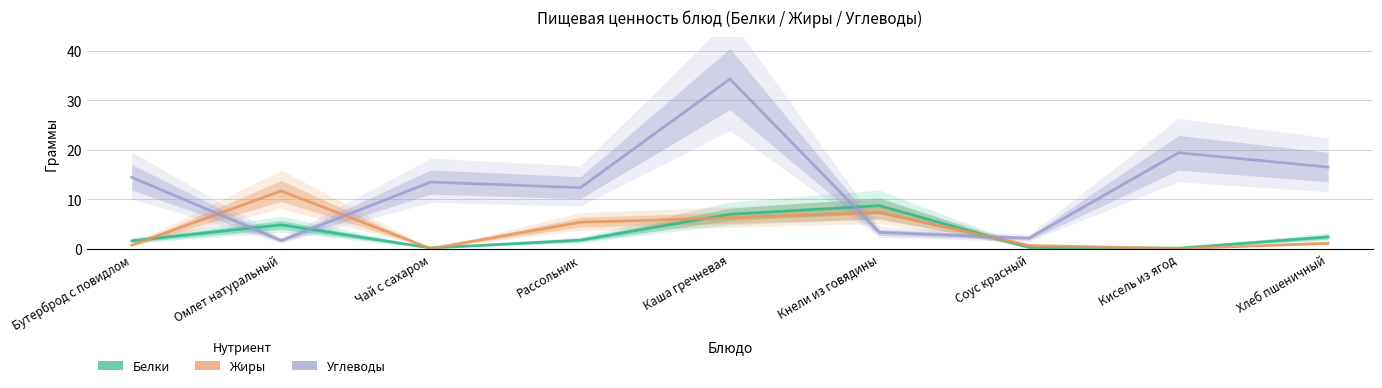

What is the spread (max minus min) of values at Рассольник?

10.6